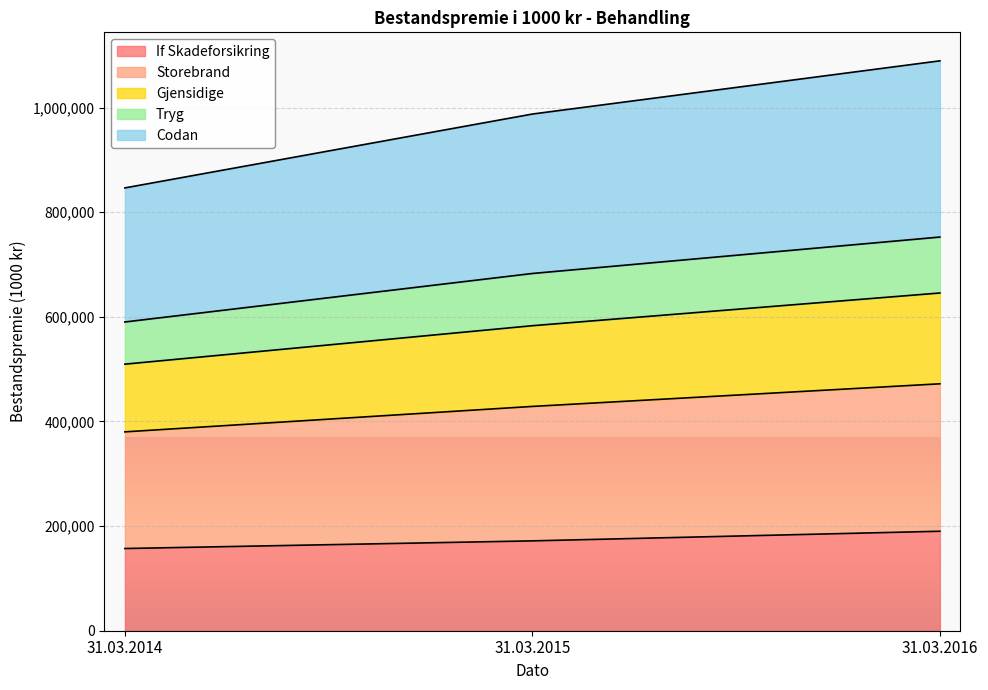

What is the minimum value for If Skadeforsikring?

157154